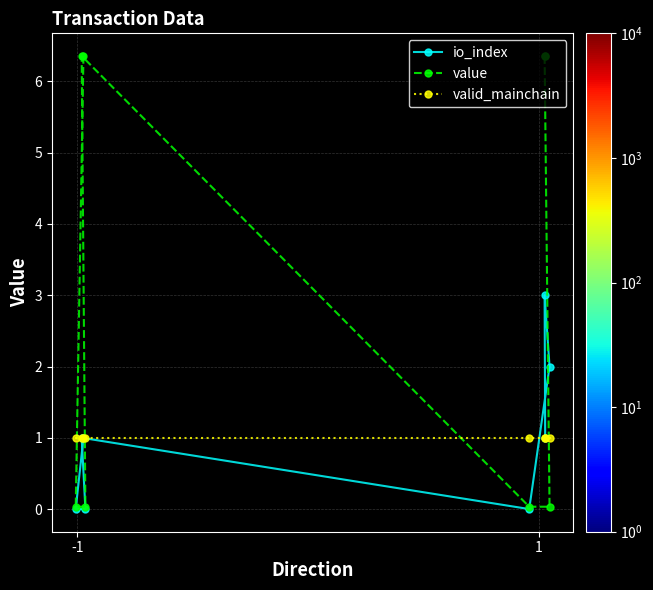

What is the highest value of the value series?

6.4